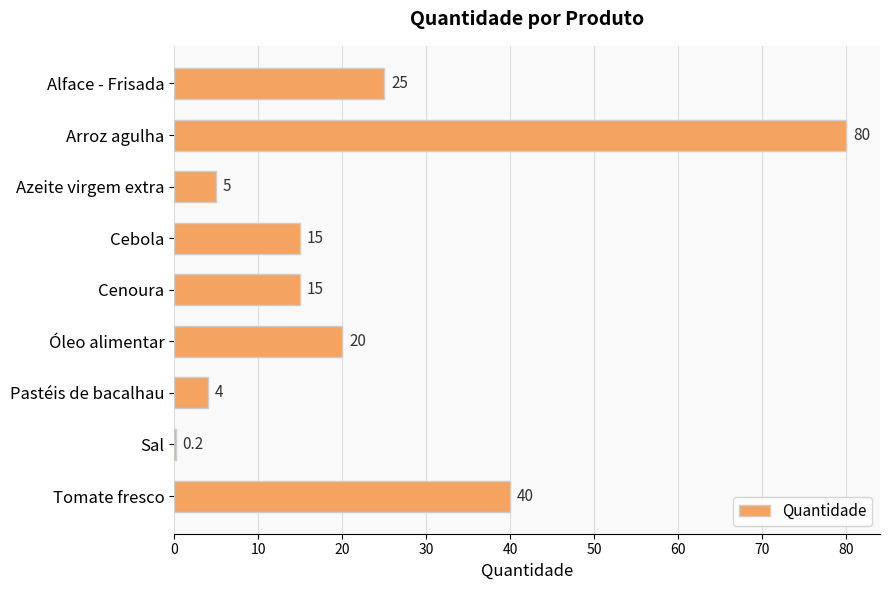

Reading bottom to top, what are all the values shown in this chart?

Tomate fresco=40.0	Sal=0.2	Pastéis de bacalhau=4.0	Óleo alimentar=20.0	Cenoura=15.0	Cebola=15.0	Azeite virgem extra=5.0	Arroz agulha=80.0	Alface - Frisada=25.0